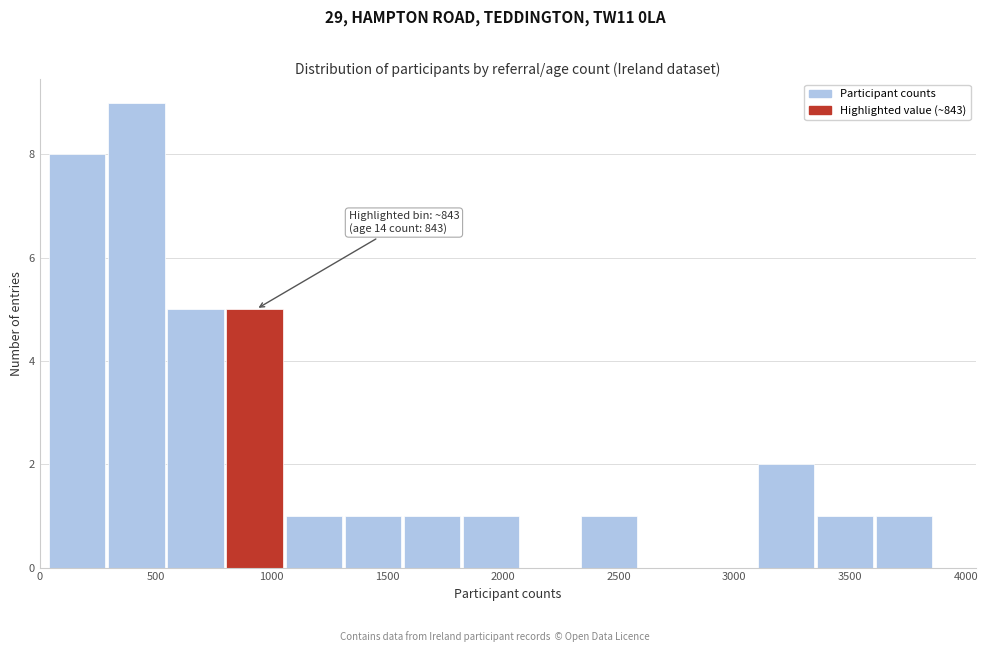

Over which range of the x-axis is the bar tallest?

300 to 550